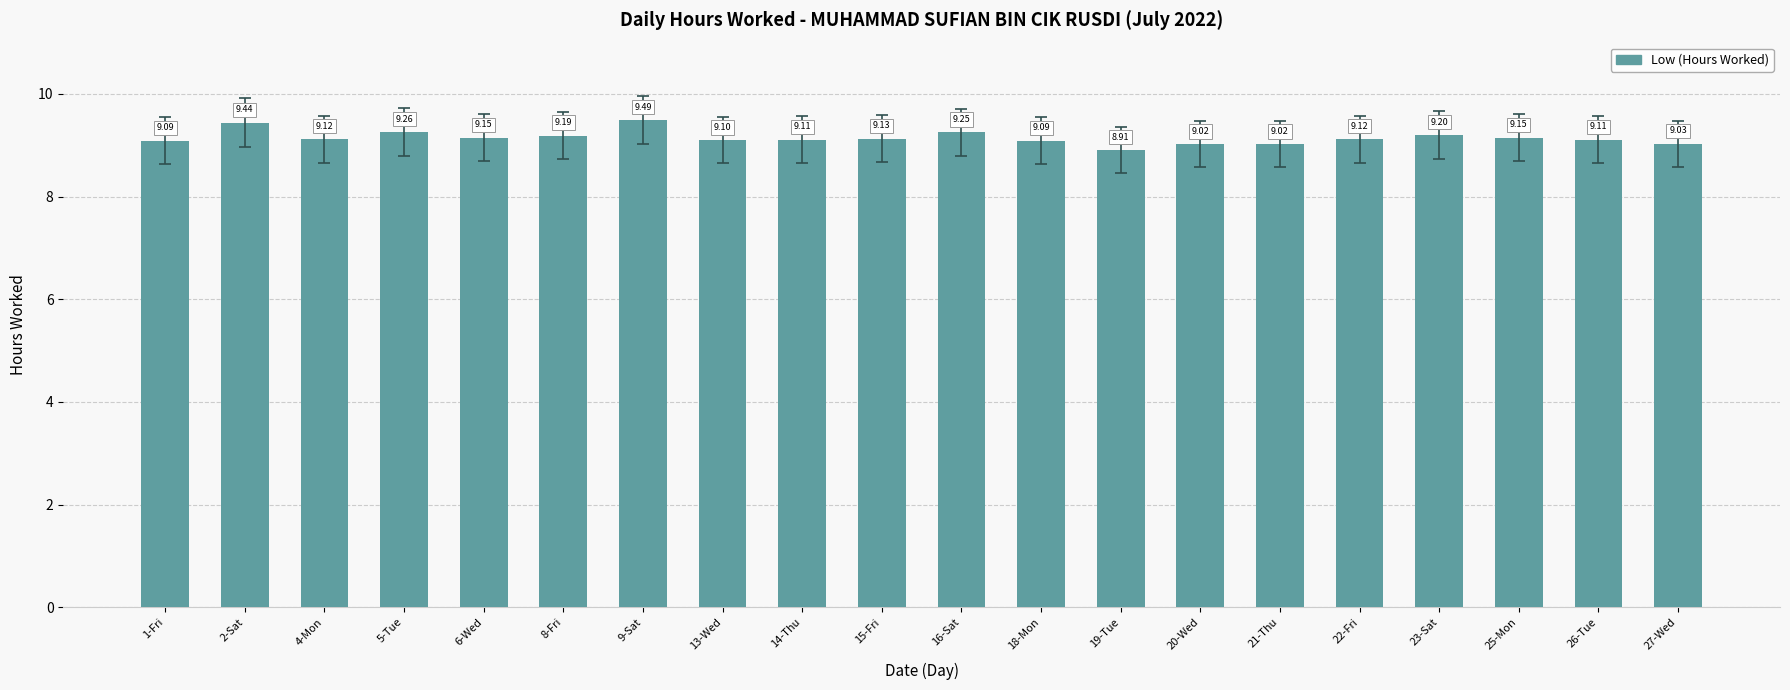

What position from the left is 26-Tue?

19